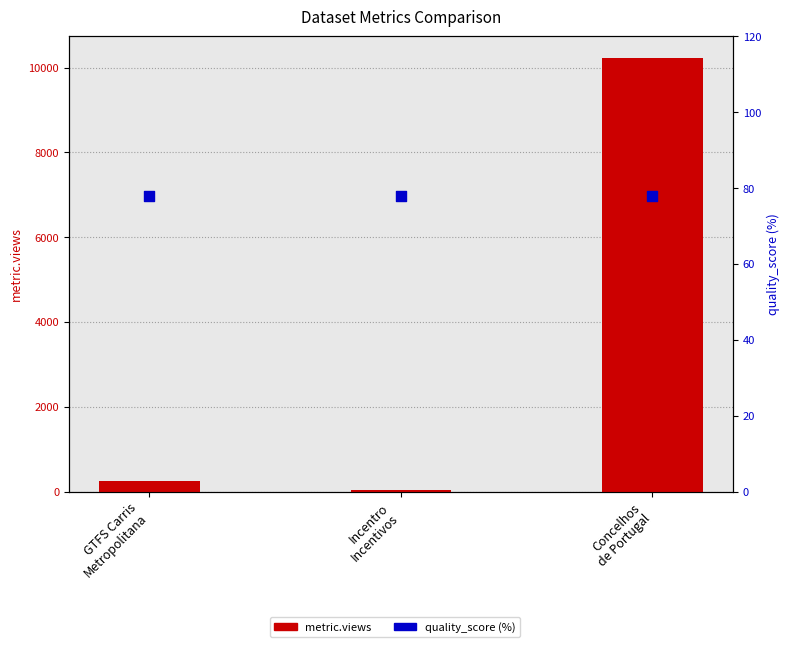

What is the total value across all series at Concelhos
de Portugal?

10303